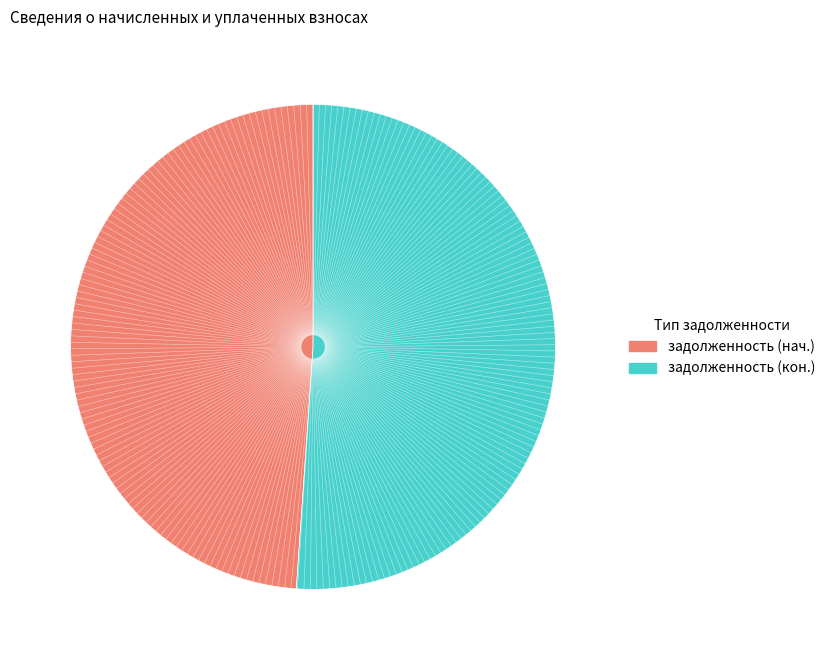

How many segments does this pie chart have?

2